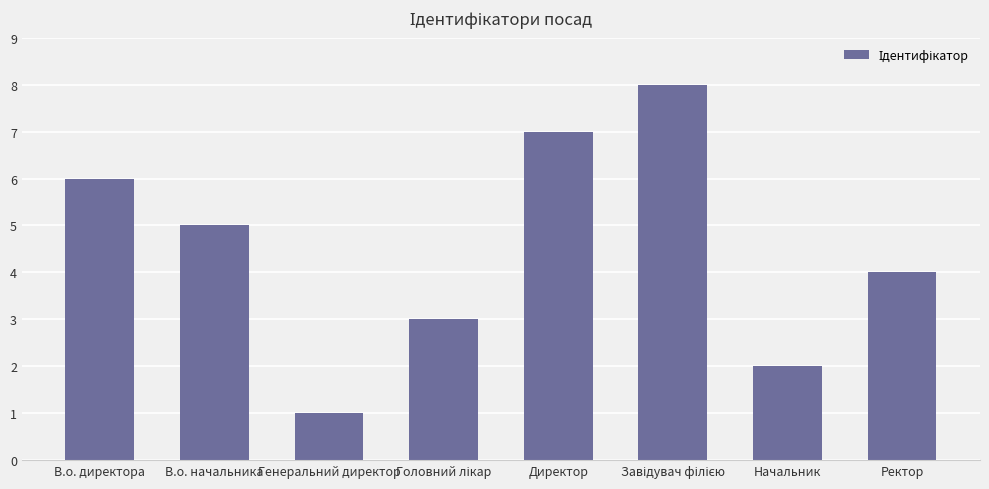

Where is the data nearest to the value 4?

Ректор